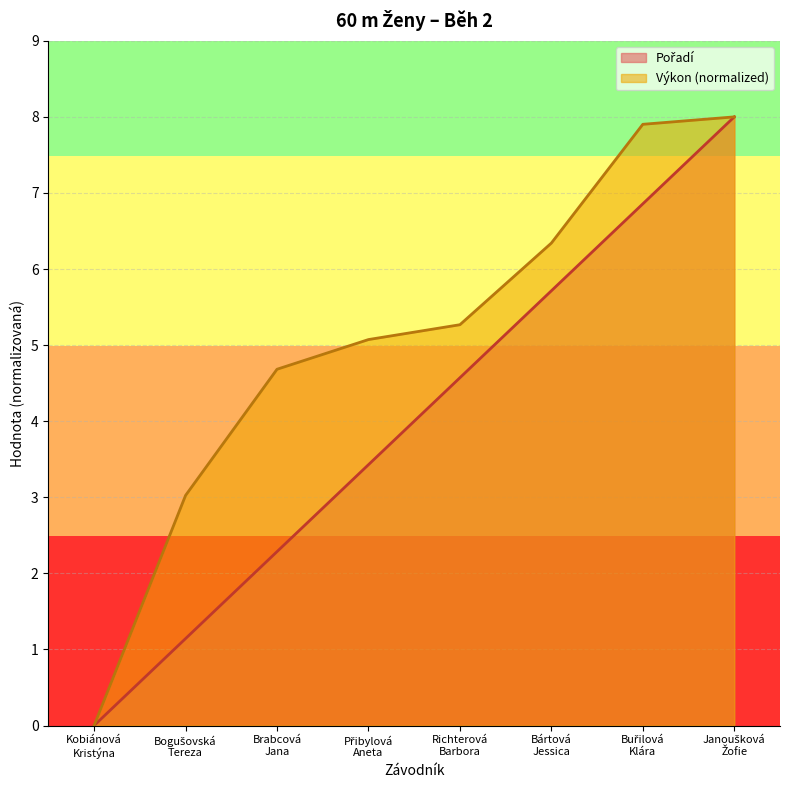

How many data points does each series have?

8